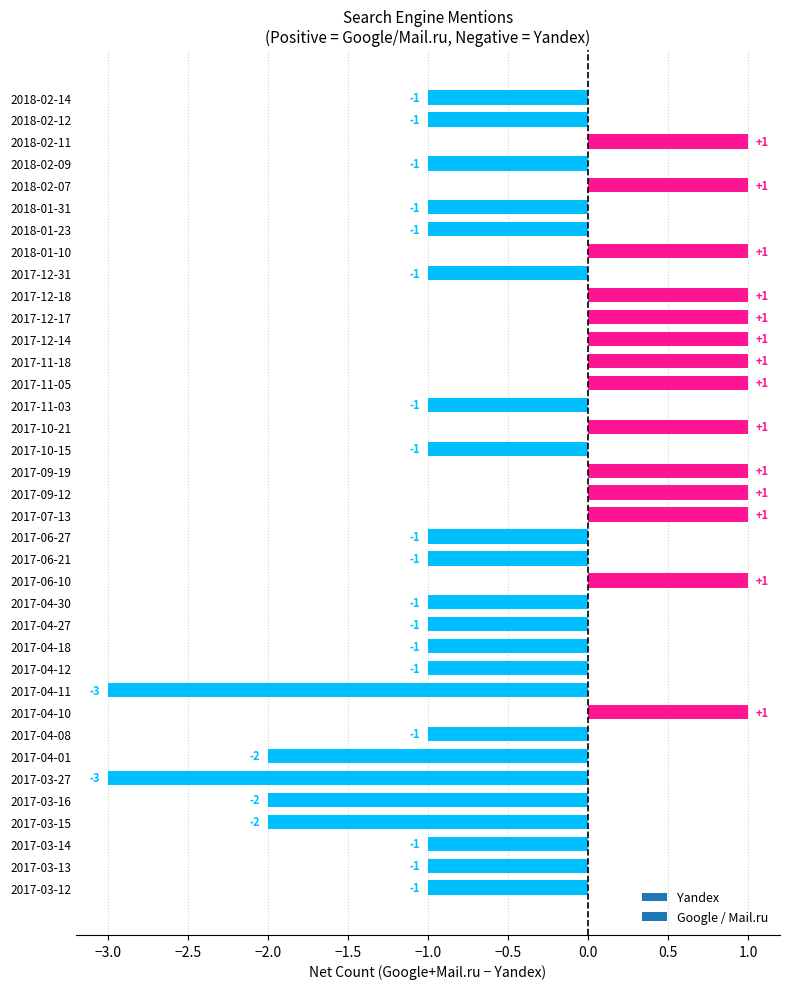

Does the chart contain any negative values?

Yes